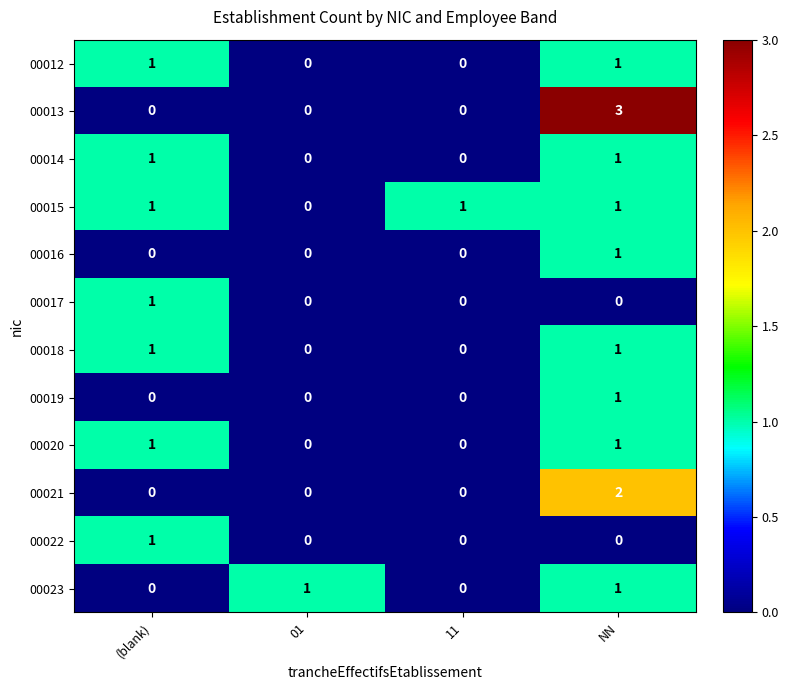

What is the total value across all series at NN?

13